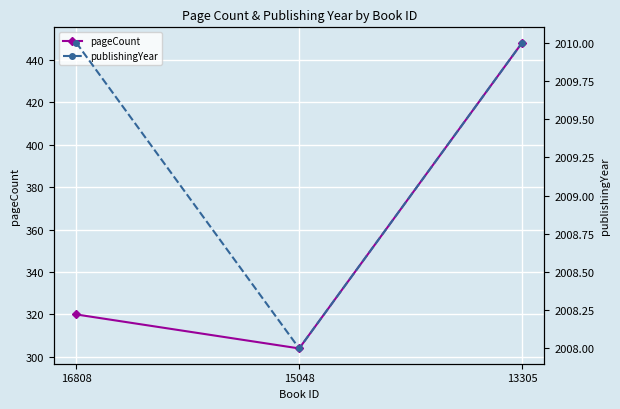

Reading left to right, transcribe all the data shown in this chart.

pageCount: 320	304	448
publishingYear: 2010	2008	2010